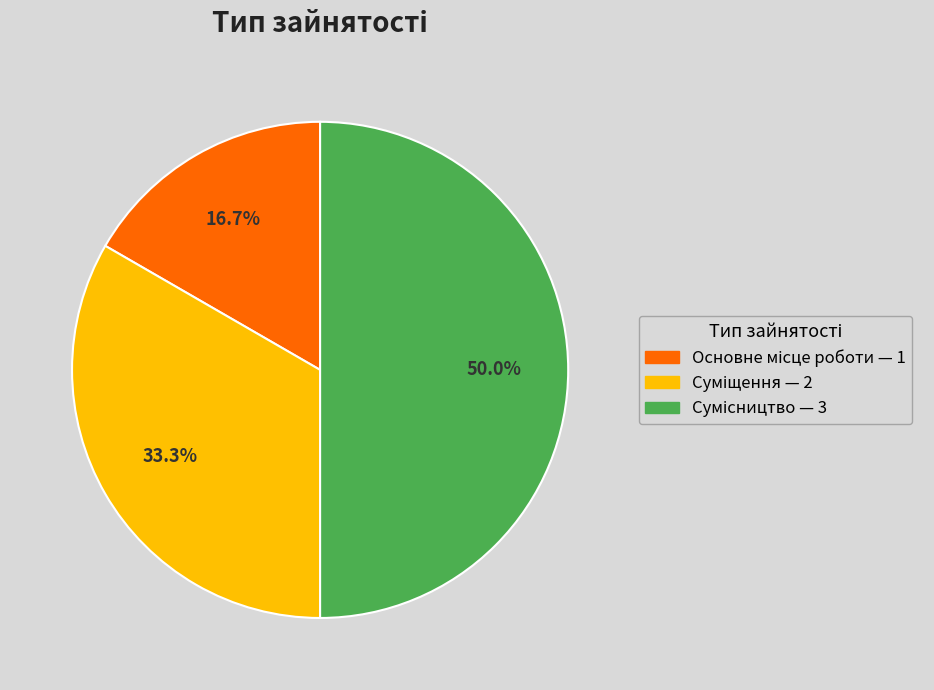

To the nearest percent, what is the difference between the largest and smallest slice percentages?

33%